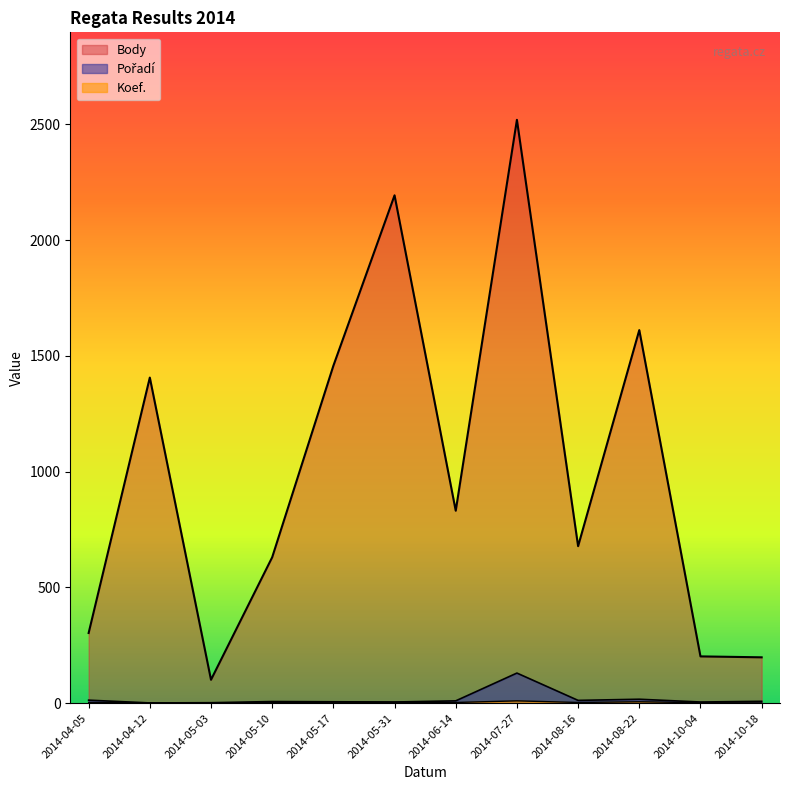

At 2014-06-14, list the series in order from largest to smallest.

Body, Pořadí, Koef.